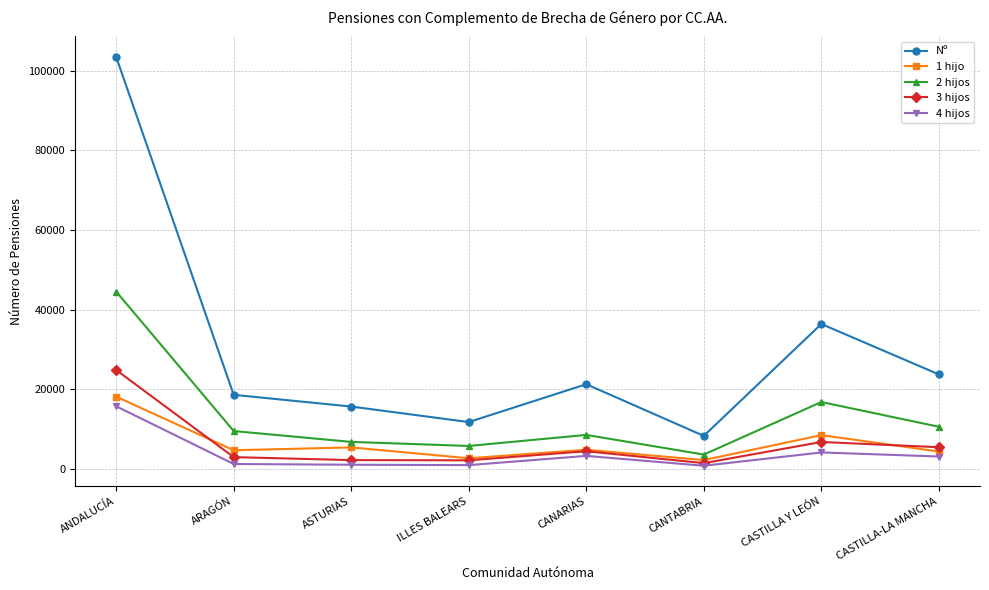

How many categories are shown in the chart?

8